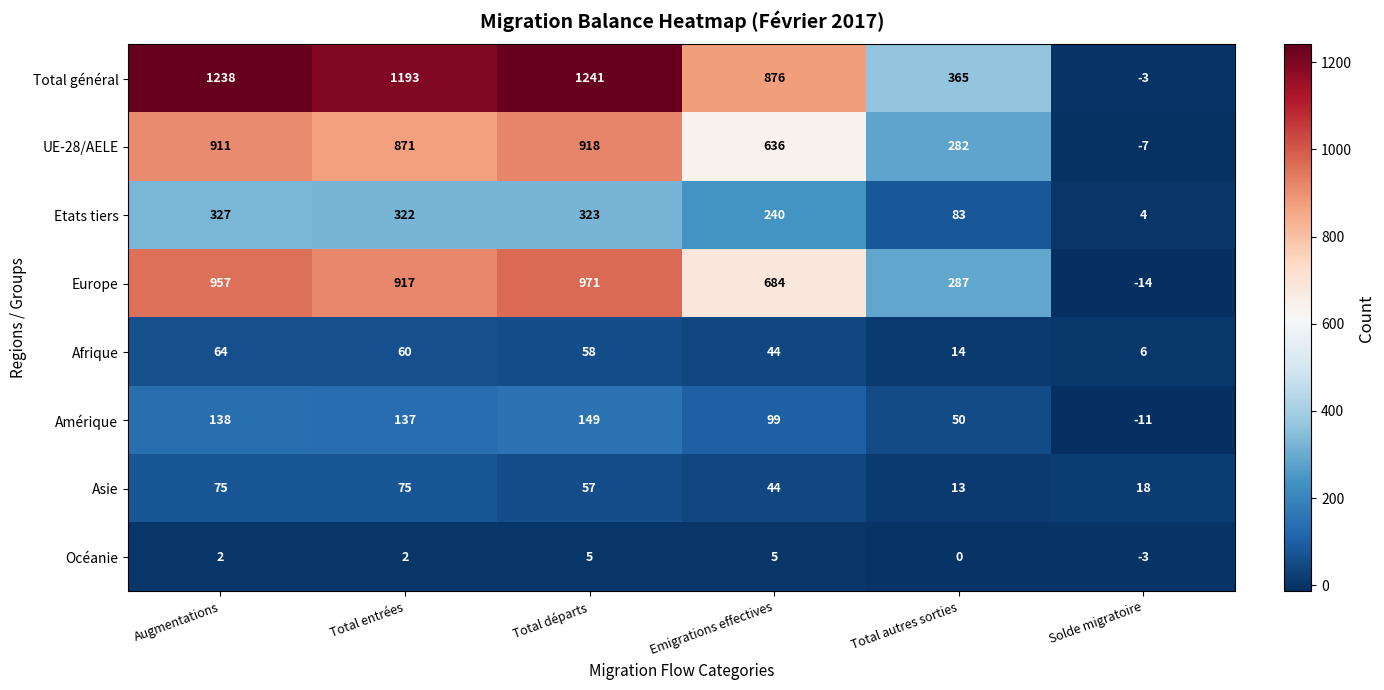

The Asie series shows 12 at Total départs. True or false?

False